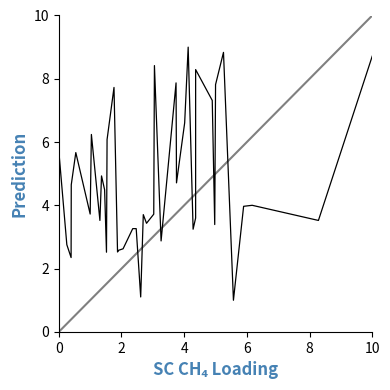

What is the difference between the maximum and minimum values?

8.0